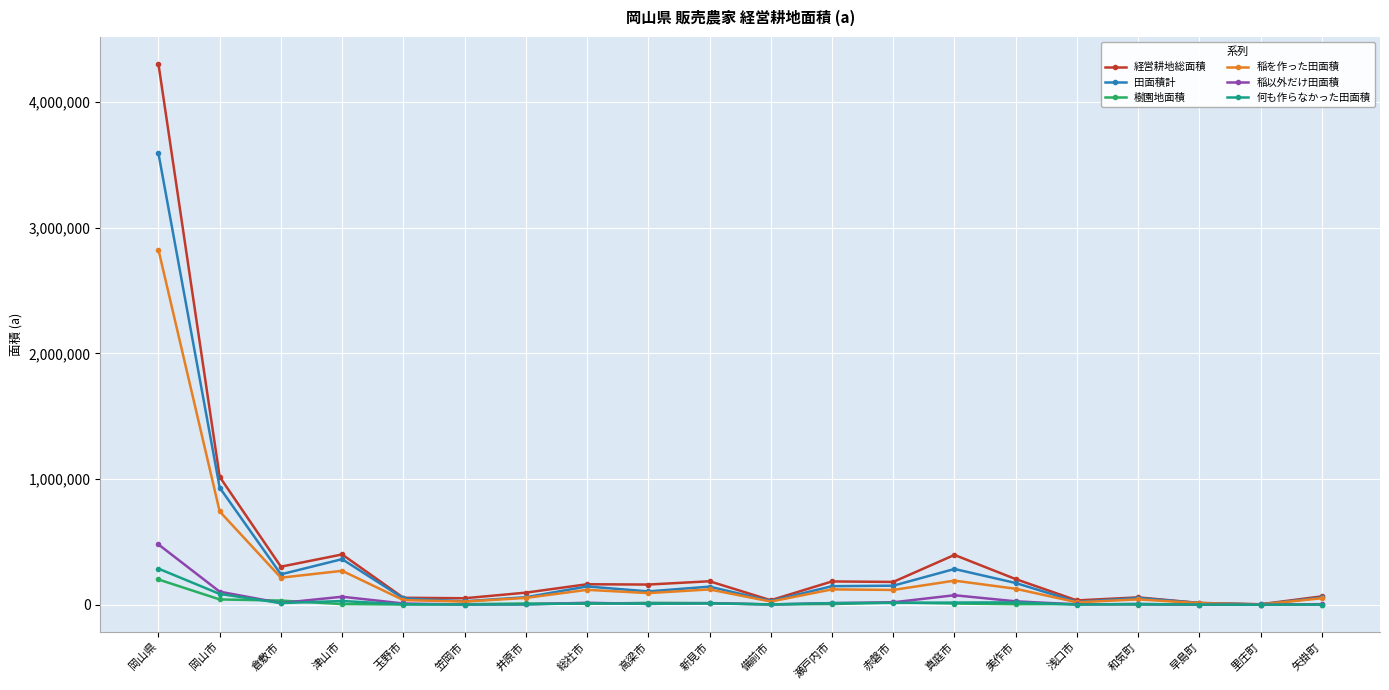

What is the label of the 5th point from the right?

浅口市